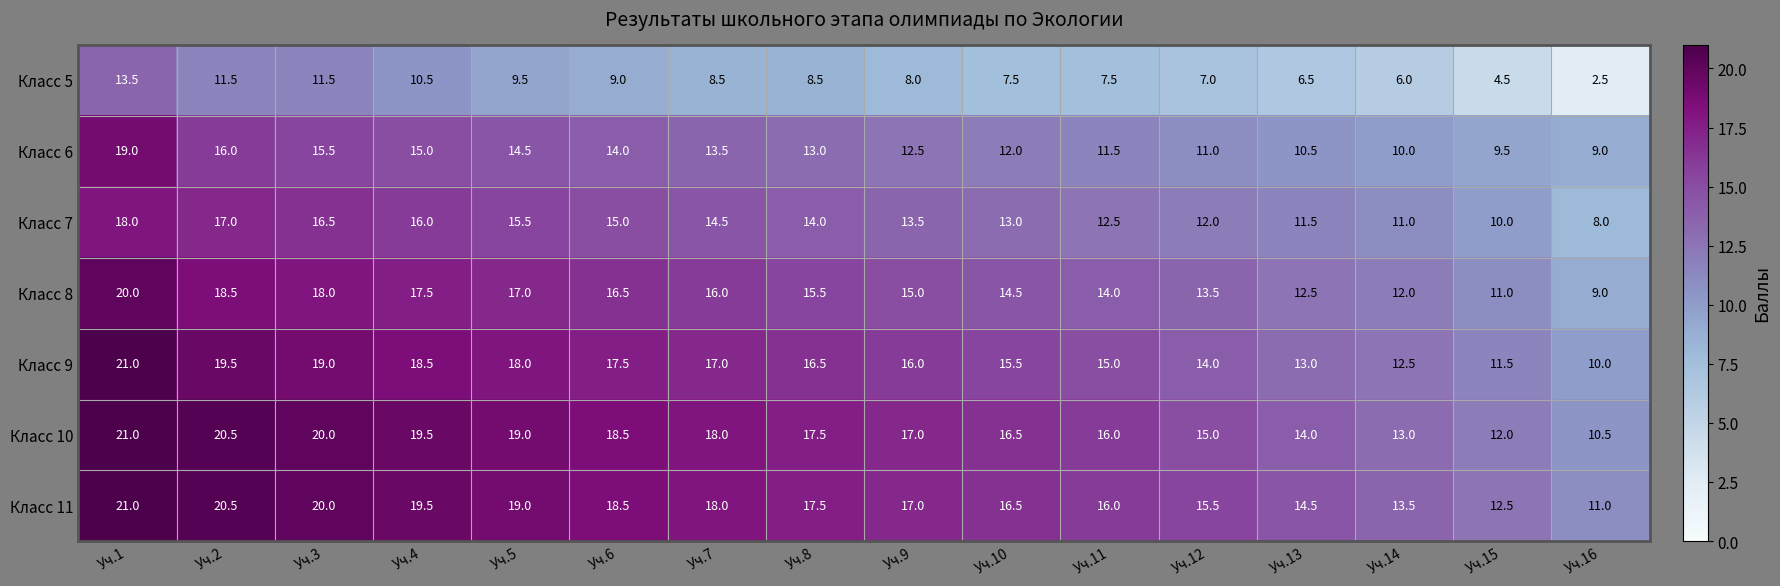

What is the total value across all series at Уч.4?

116.5